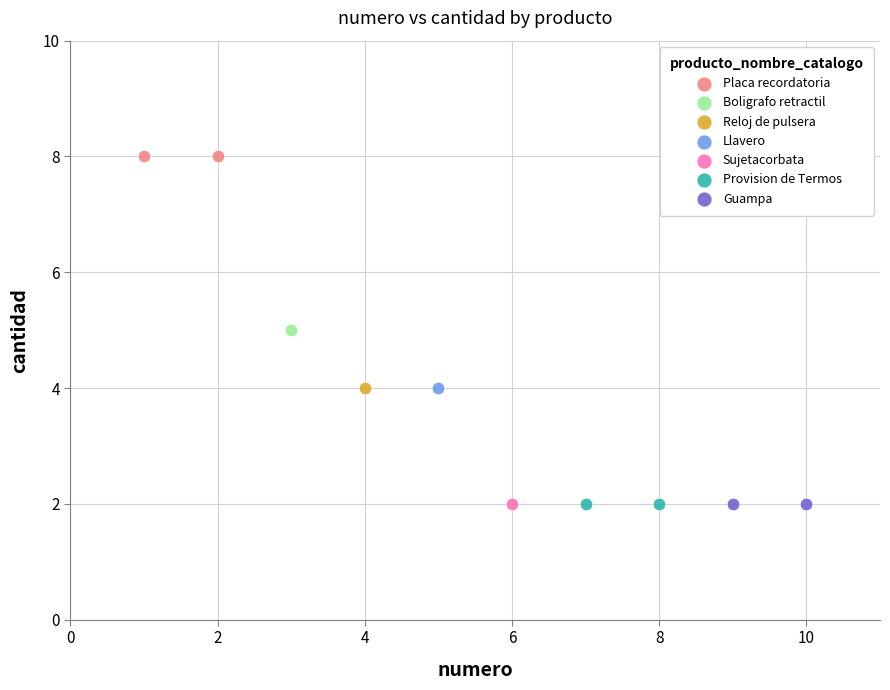

What are all the series names shown in the legend?

Placa recordatoria, Boligrafo retractil, Reloj de pulsera, Llavero, Sujetacorbata, Provision de Termos, Guampa